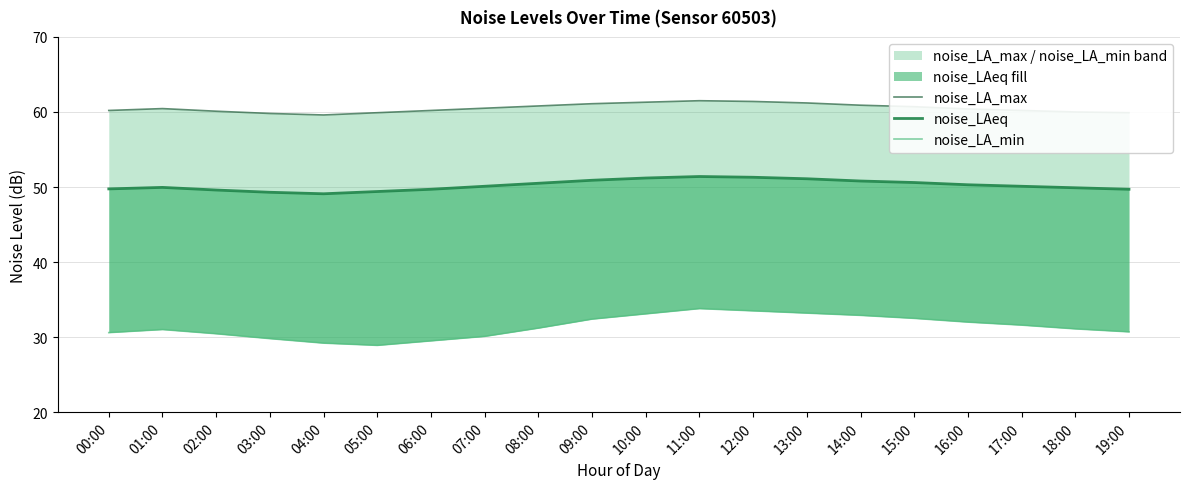

True or false: noise_LAeq and noise_LA_max intersect in this chart.

False